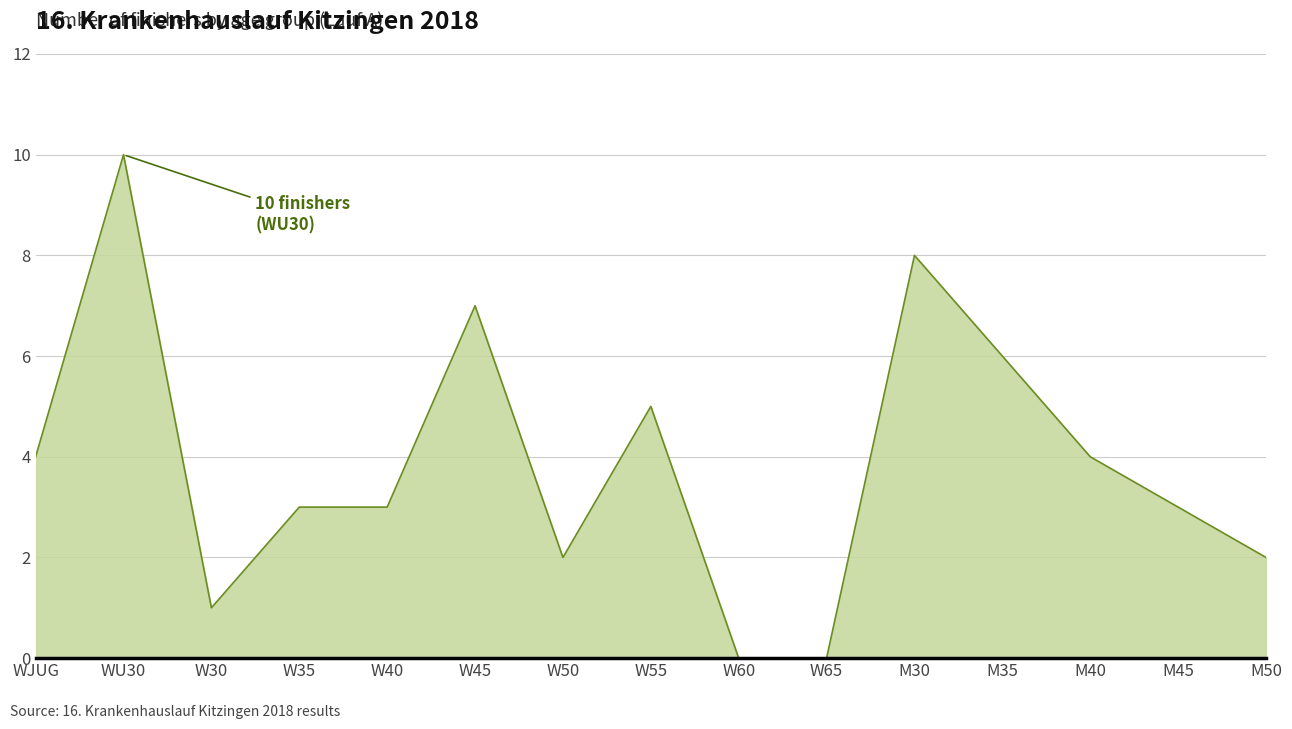

True or false: the data shows 2 at W30.

False